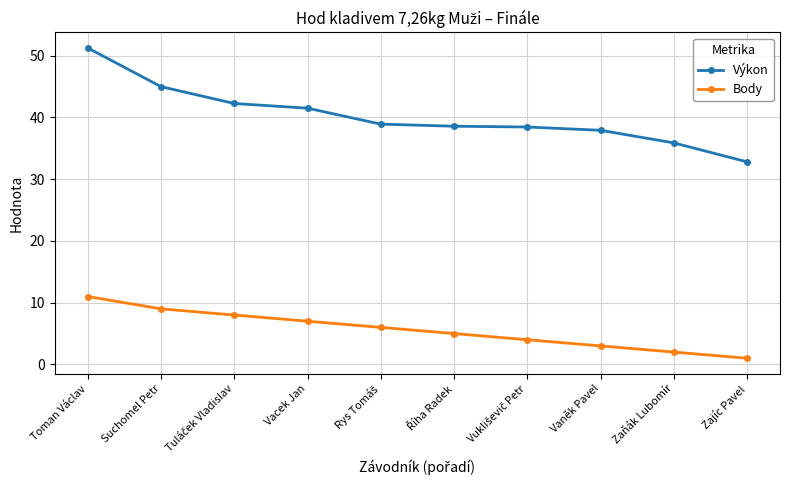

The Body series shows 1.3 at Vaněk Pavel. True or false?

False